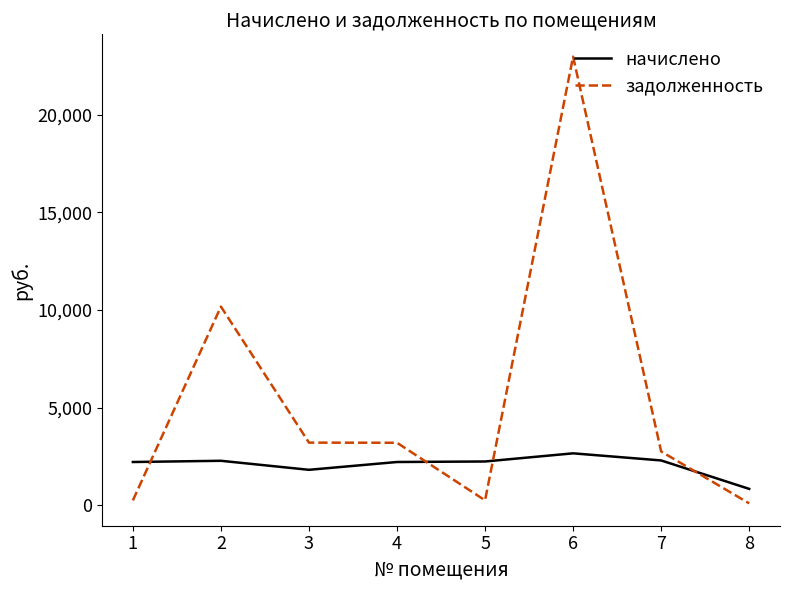

The value of начислено at 1 is 2211.8. True or false?

True